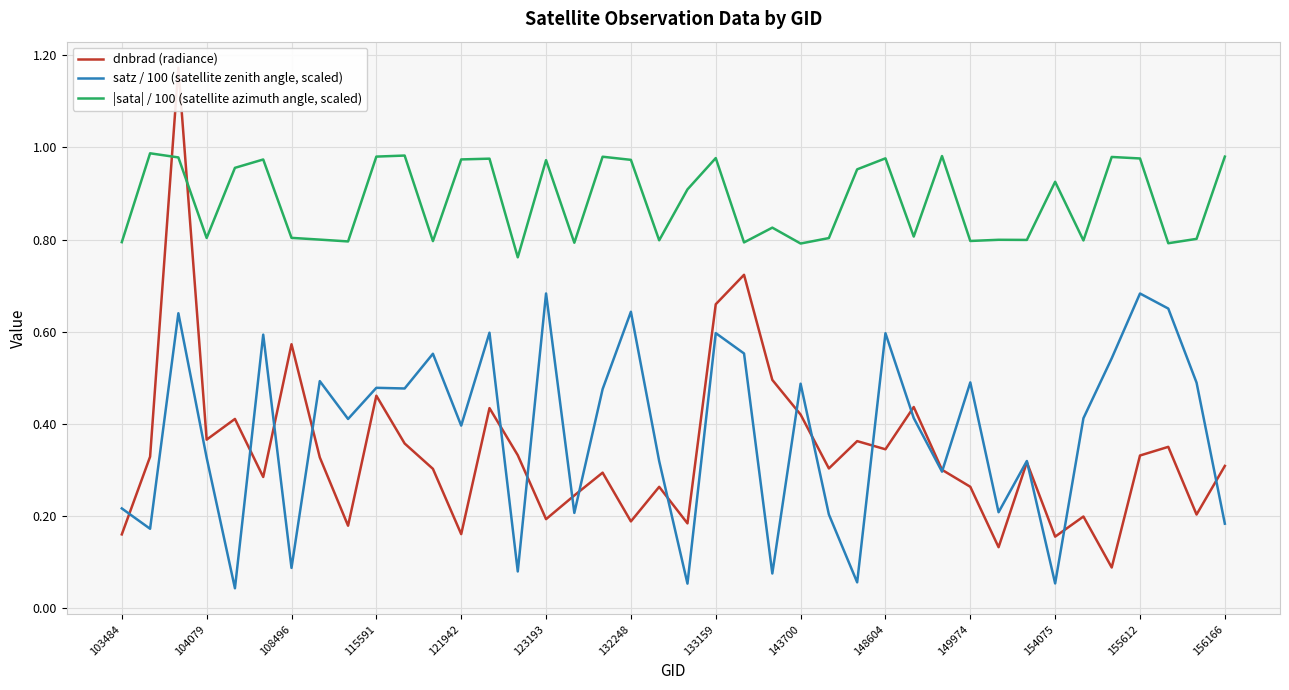

True or false: satz / 100 (satellite zenith angle, scaled) and |sata| / 100 (satellite azimuth angle, scaled) intersect in this chart.

False